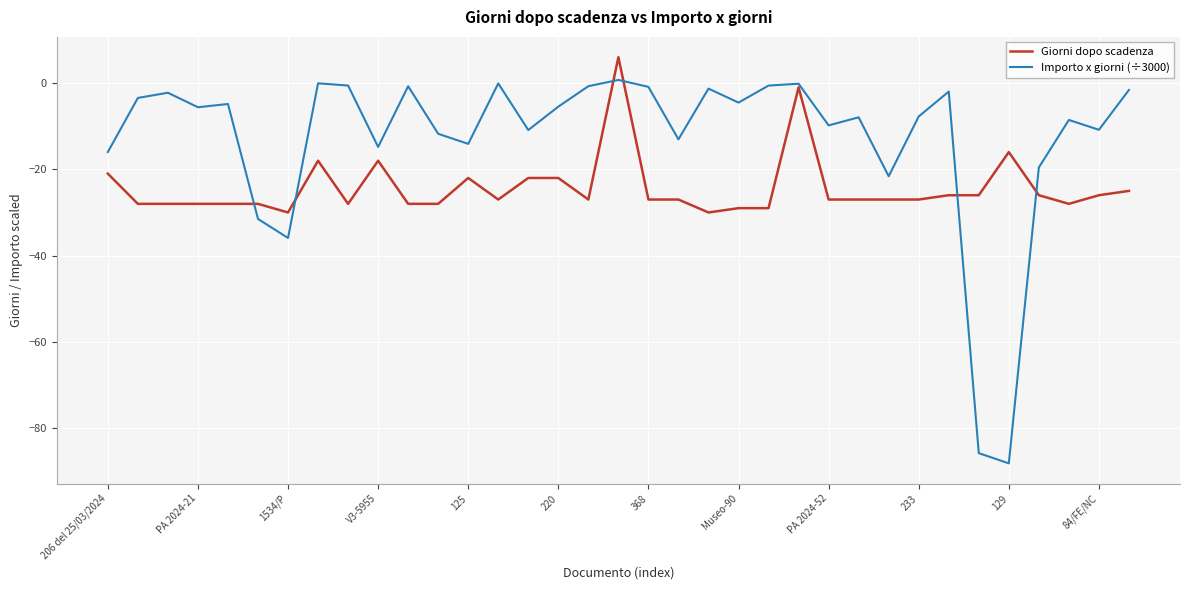

Which series has the largest range (max minus min)?

Importo x giorni (÷3000)